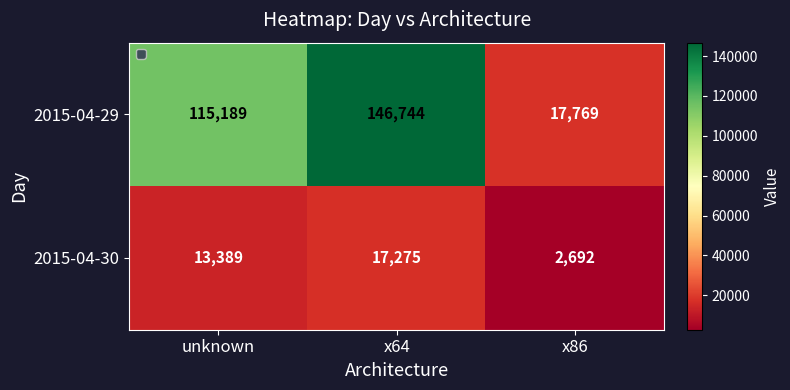

What is the difference between the maximum and minimum values in the 2015-04-30 series?

14583